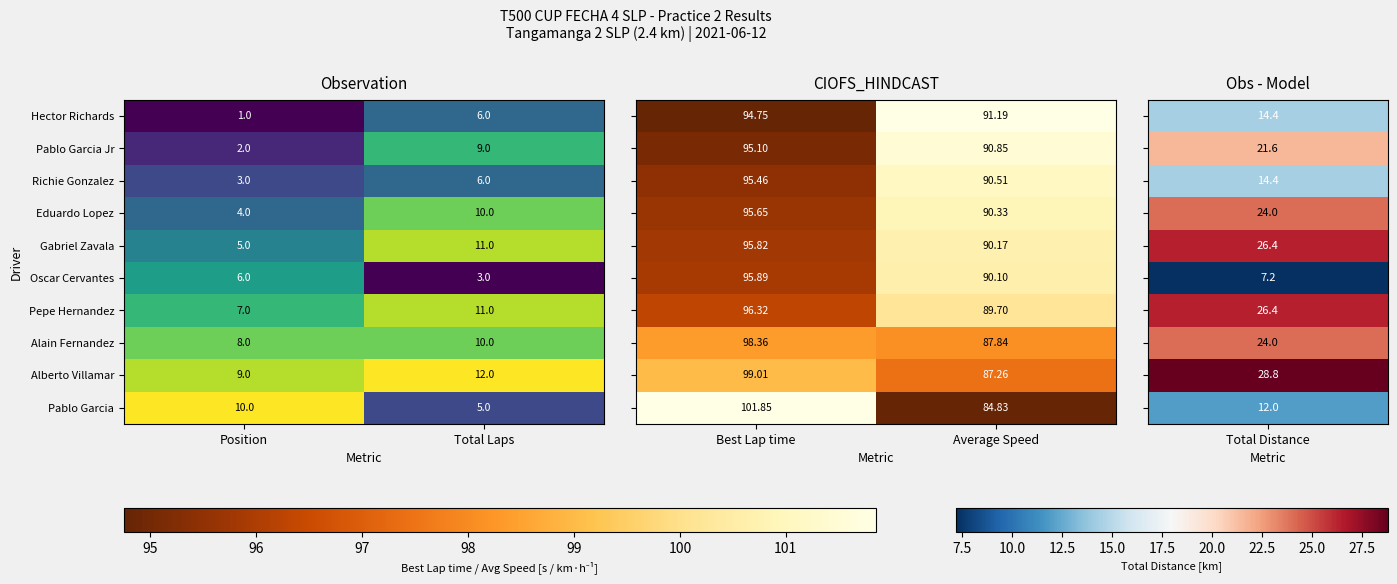

Rank the categories by Richie Gonzalez value from lowest to highest.

Position, Total Laps